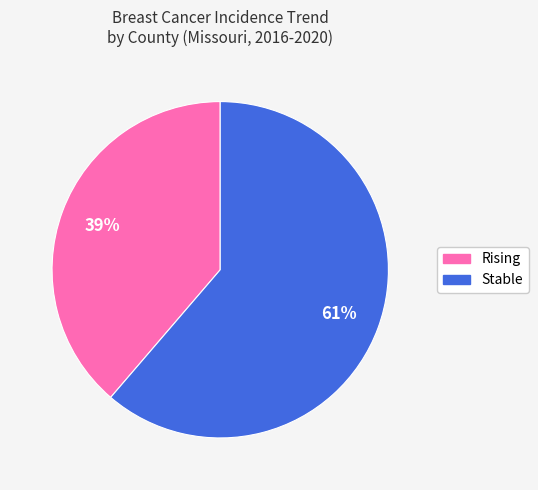

Which slice is the smallest?

Rising